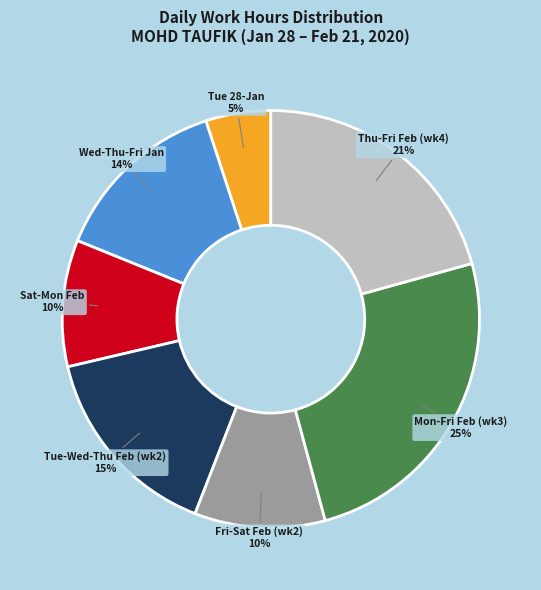

Is the sum of Fri-Sat Feb (wk2) and Mon-Fri Feb (wk3) greater than half?

No